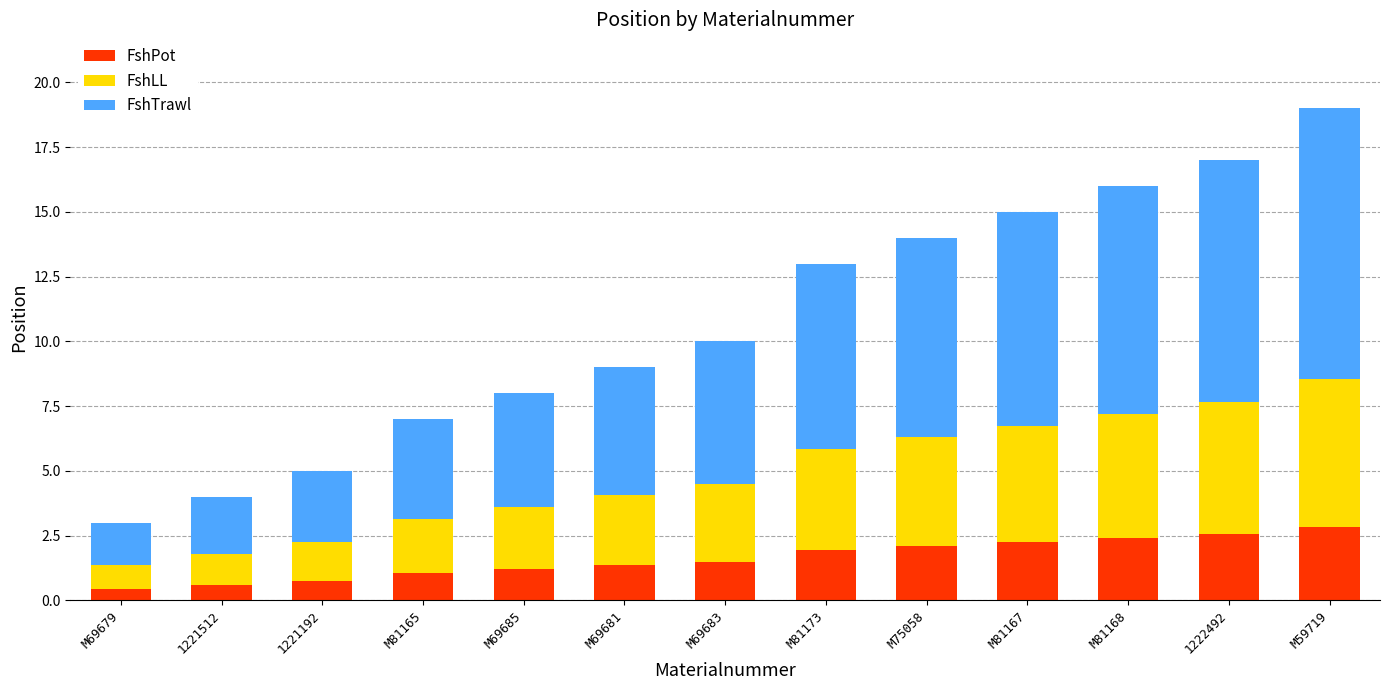

Does the chart contain any negative values?

No